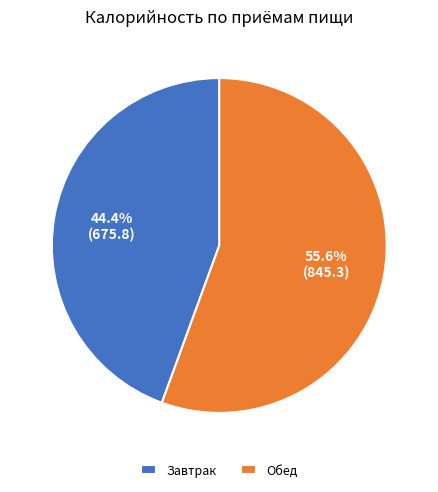

Which slice is the smallest?

Завтрак